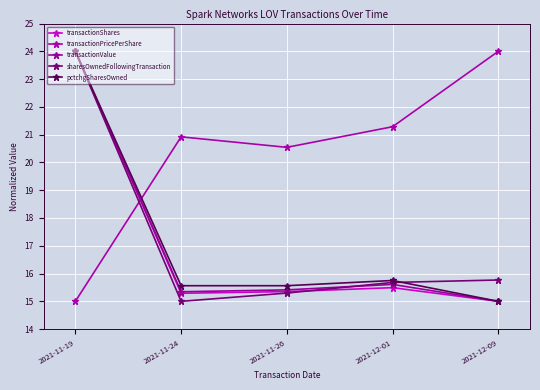

How many data points in sharesOwnedFollowingTransaction are above 15?

4